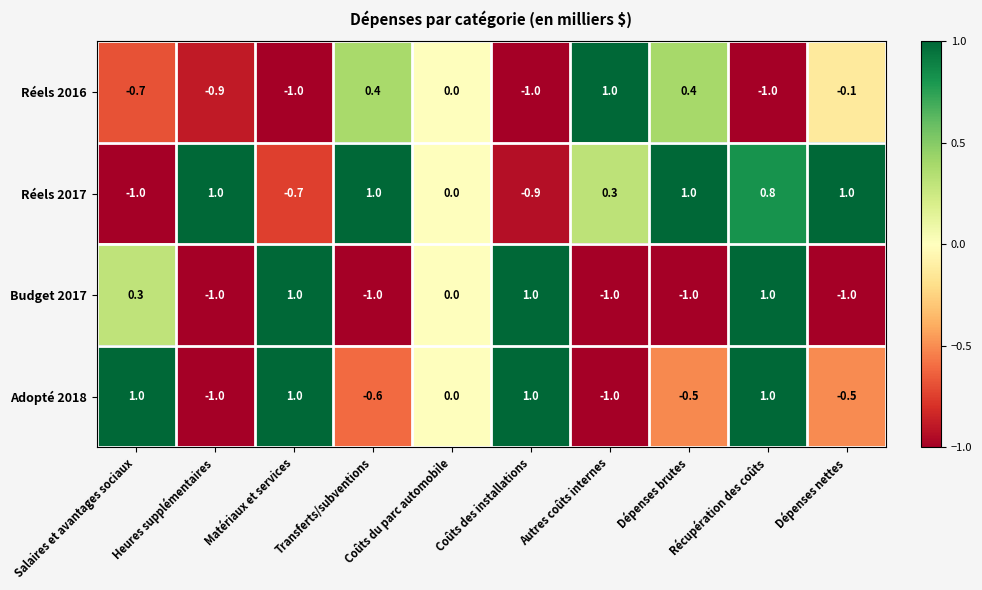

What is the difference between the highest and lowest values at Heures supplémentaires?

2.0